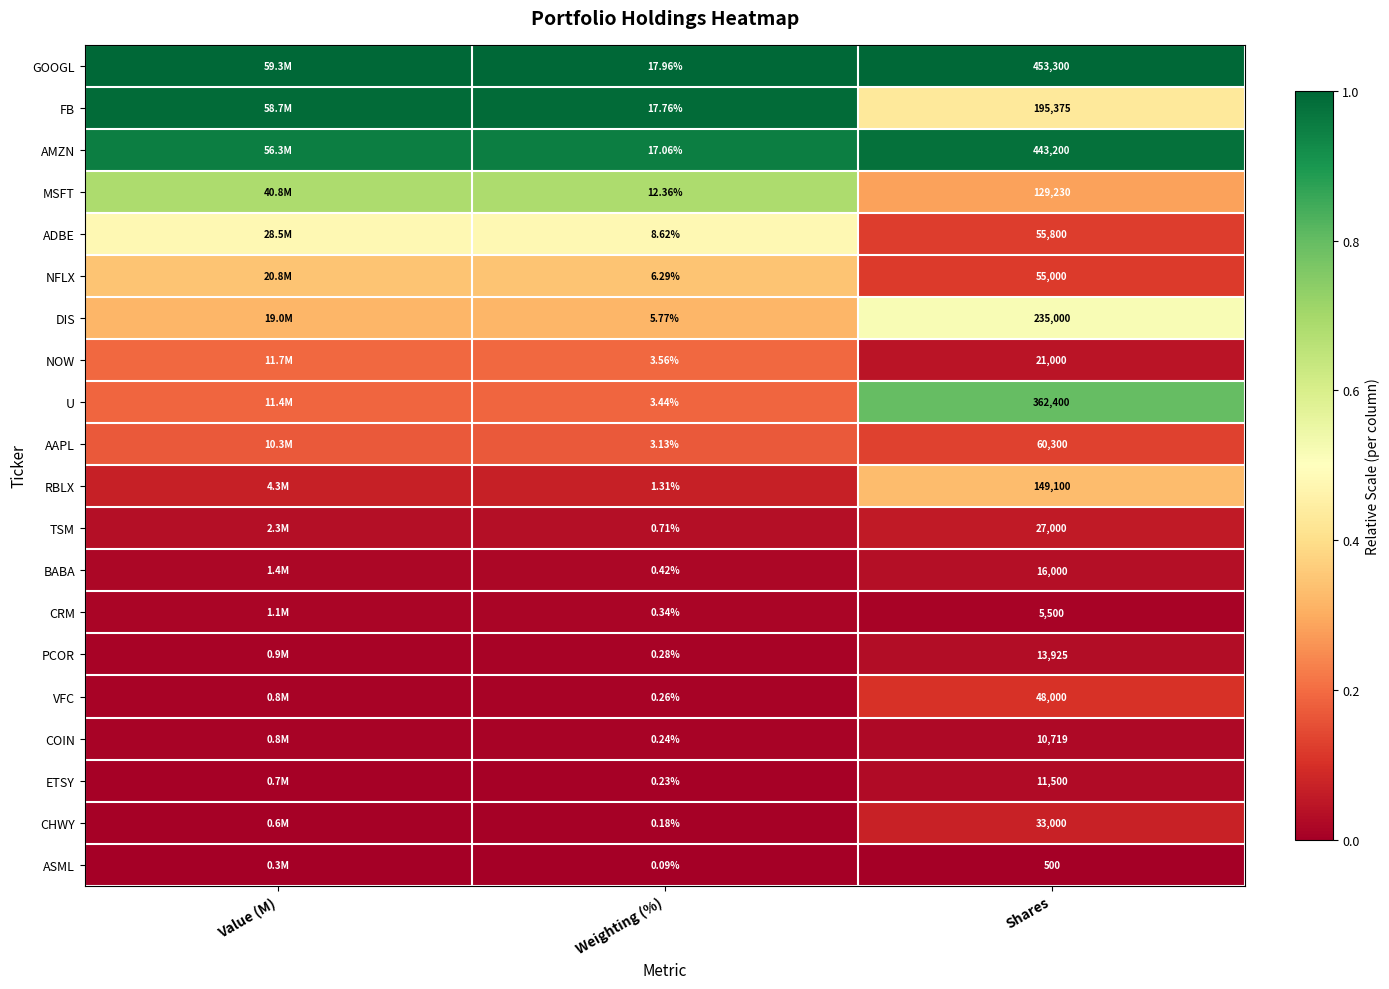

Between Weighting (%) and Shares, which series saw the biggest shift?

GOOGL